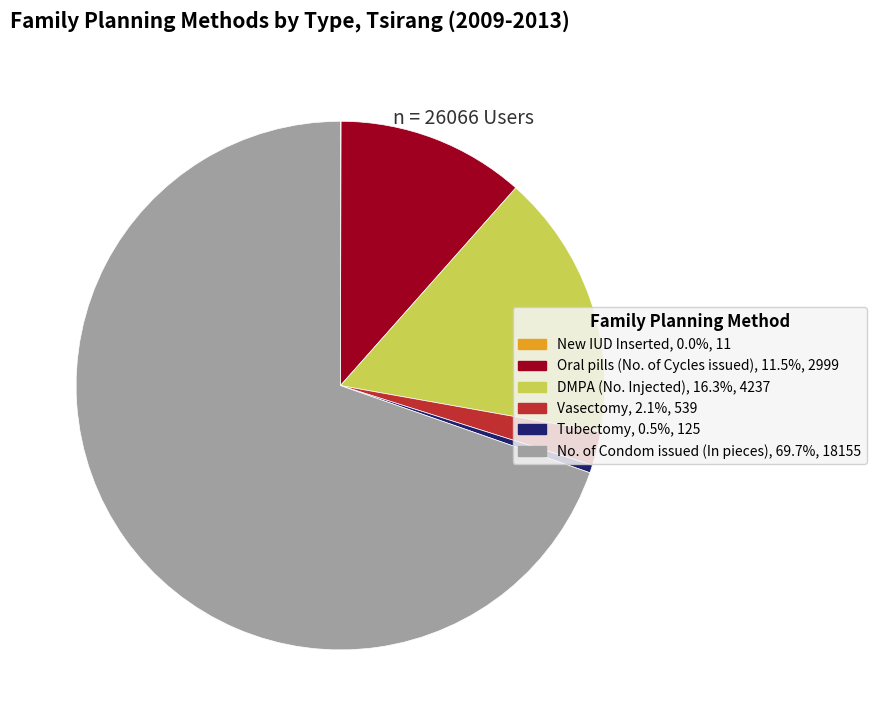

What is the ratio of the value at DMPA (No. Injected) to the value at Oral pills (No. of Cycles issued)?

1.4